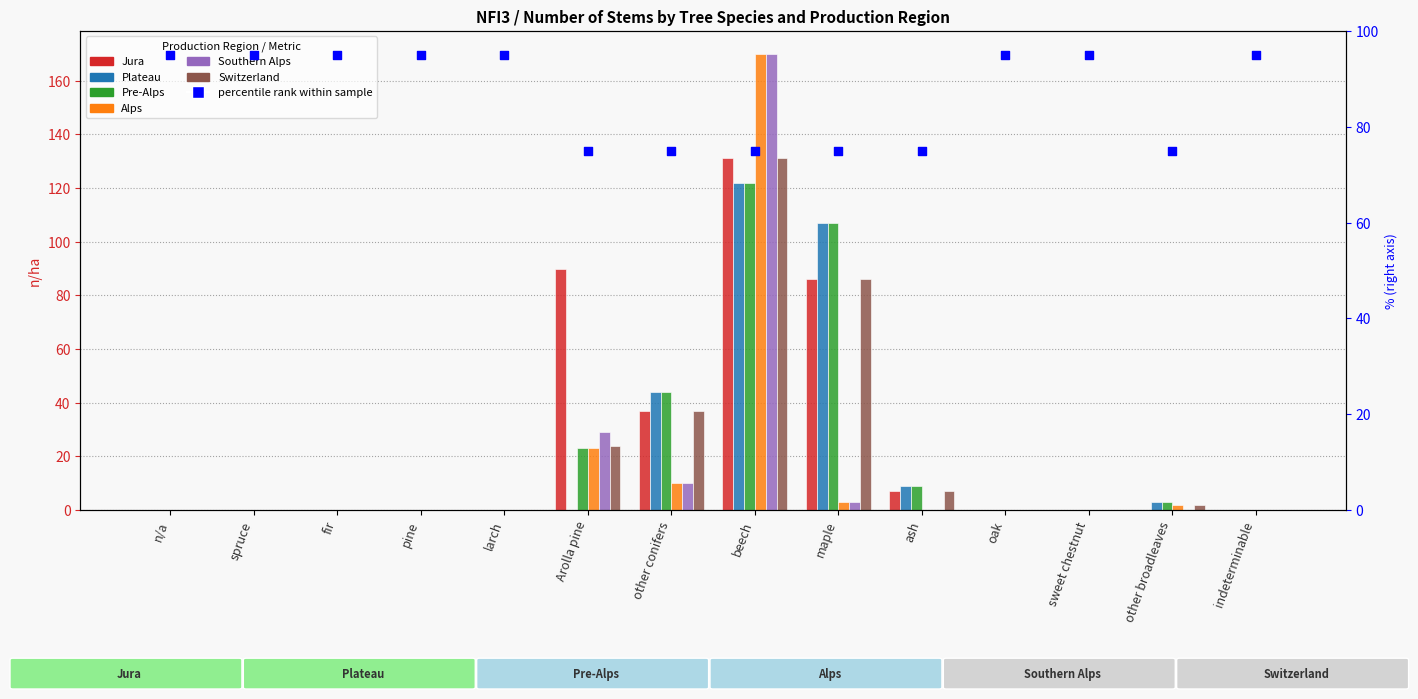

What are all the series names shown in the legend?

Jura, Plateau, Pre-Alps, Alps, Southern Alps, Switzerland